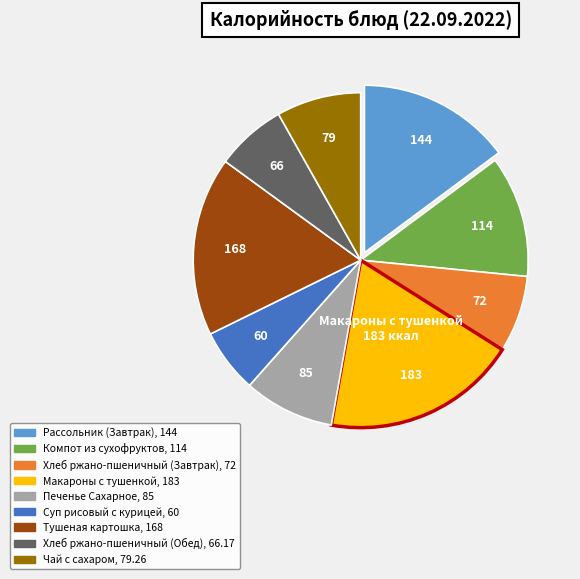

Which slice is the largest?

Макароны с тушенкой